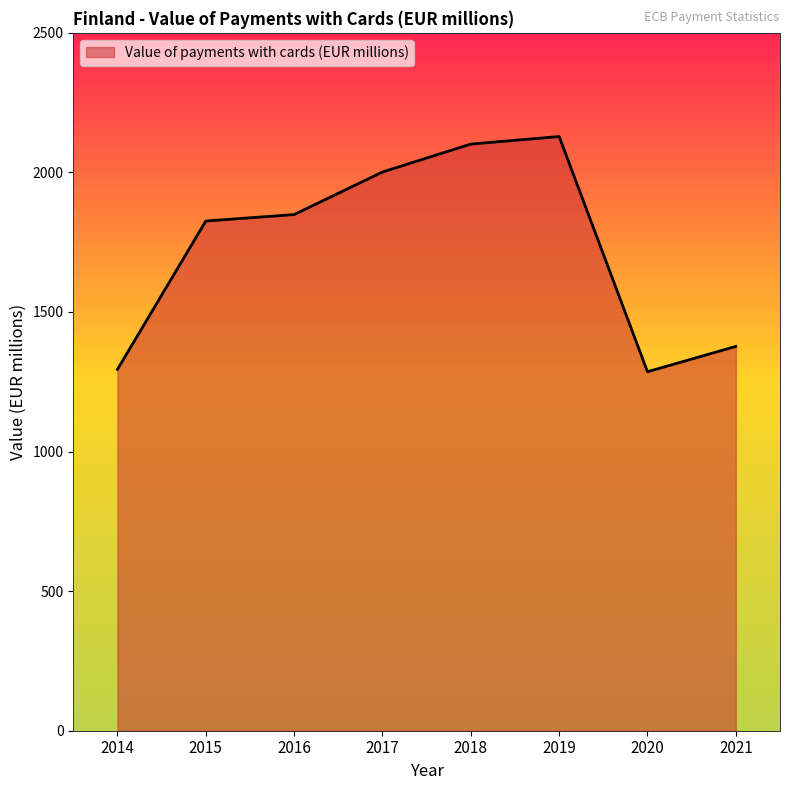

What is the change in value from 2017 to 2018?

+100.1